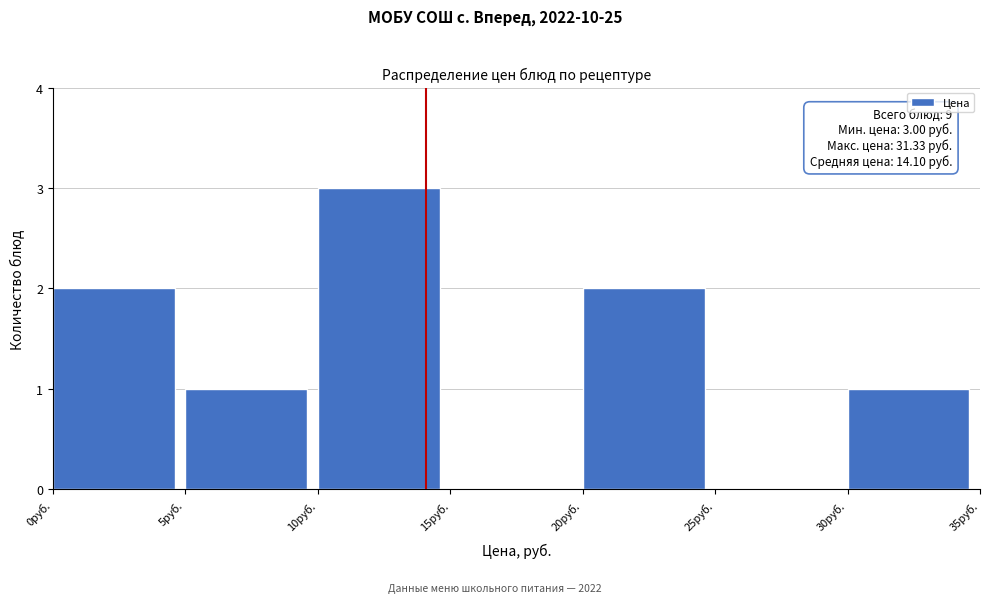

Over which range of the x-axis is the bar tallest?

10 to 15